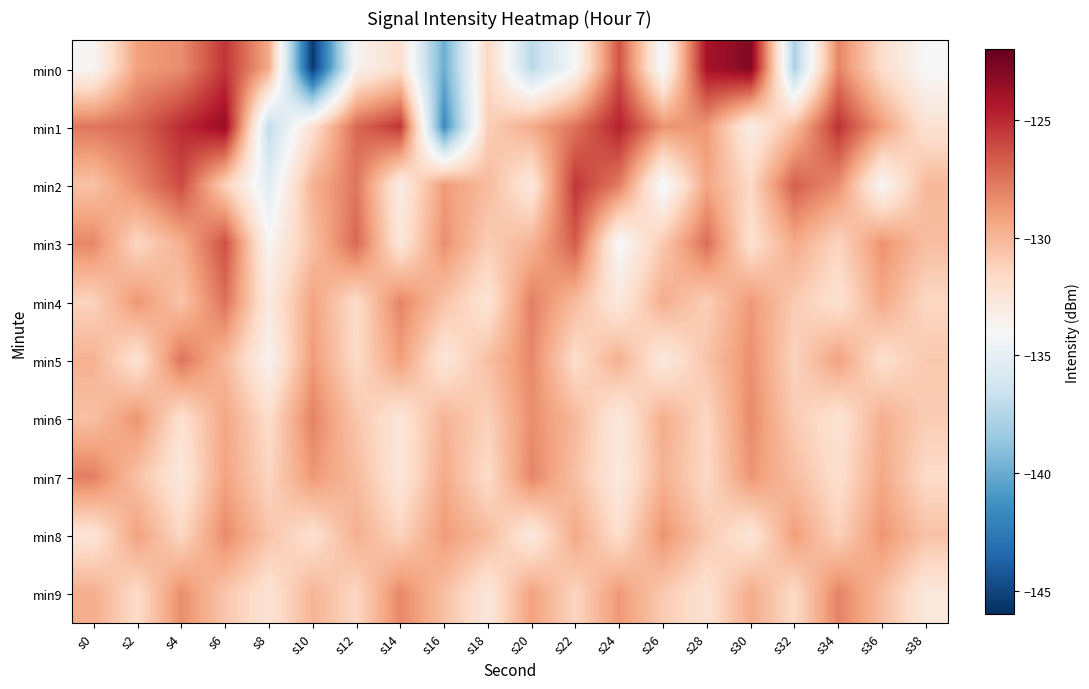

What is the difference between the highest and lowest values at s34?

7.0